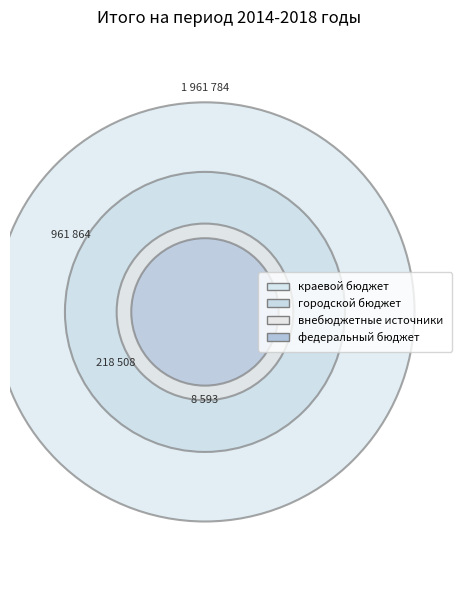

True or false: внебюджетные источники accounts for 7% of the total.

True